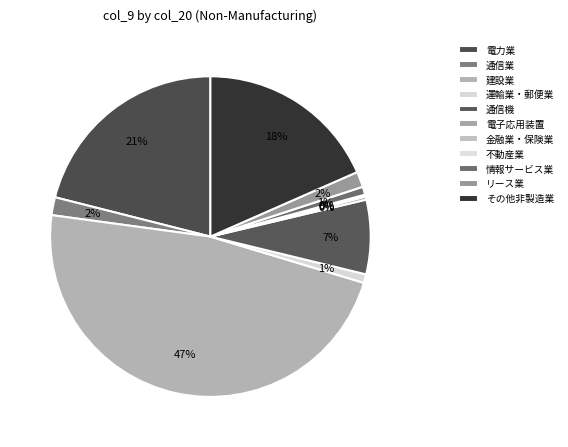

Rank the categories by value from highest to lowest.

建設業, 電力業, その他非製造業, 通信機, 通信業, リース業, 運輸業・郵便業, 情報サービス業, 電子応用装置, 金融業・保険業, 不動産業